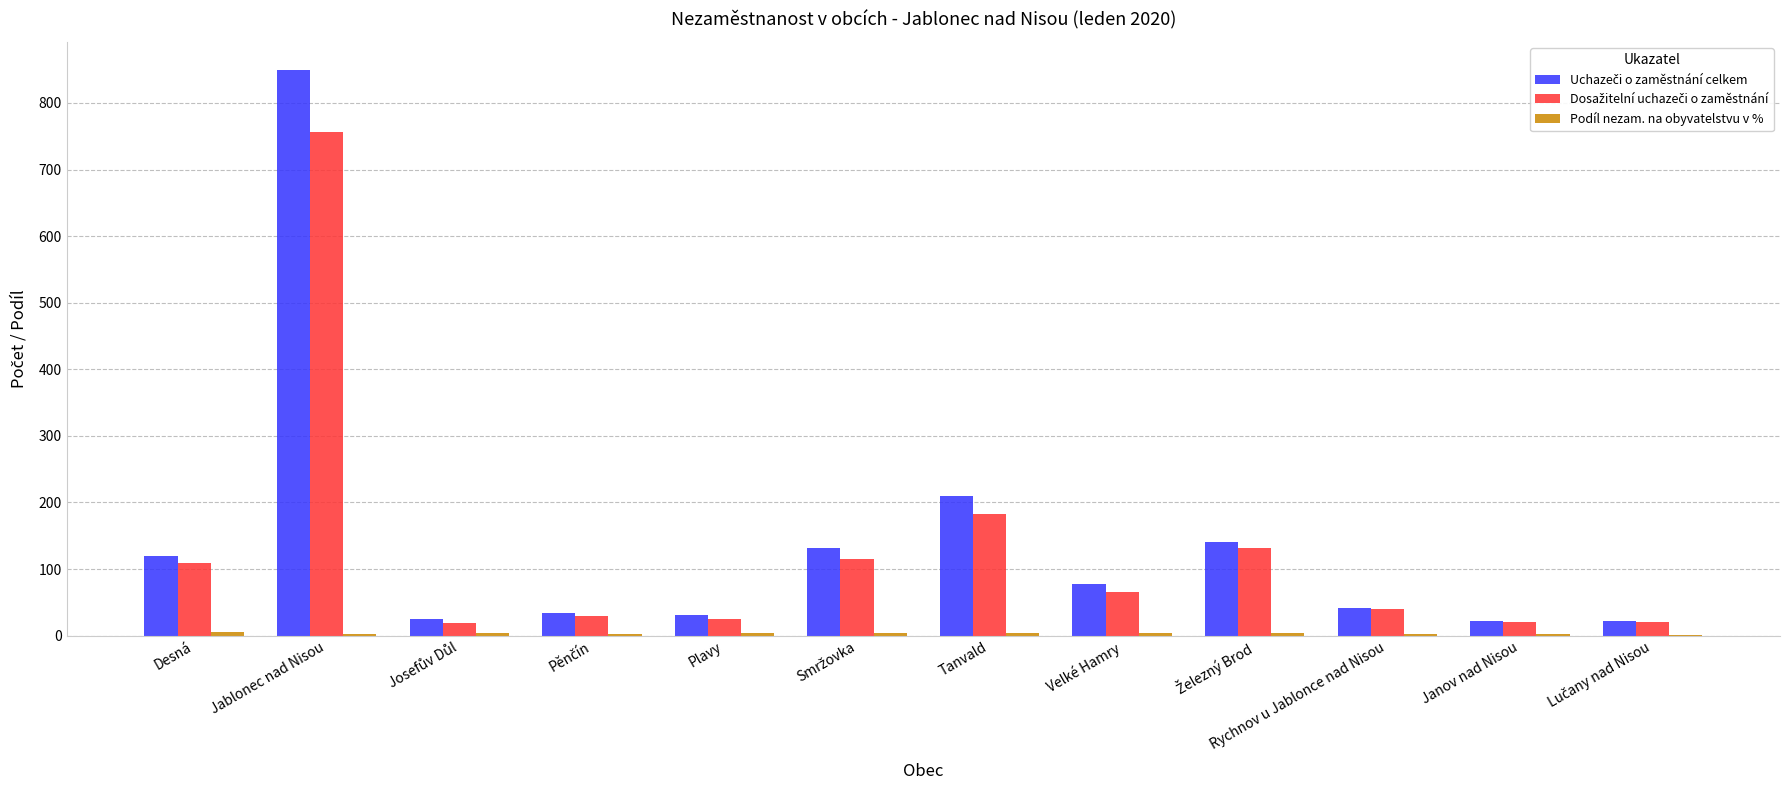

At which category is the sum across all series the highest?

Jablonec nad Nisou